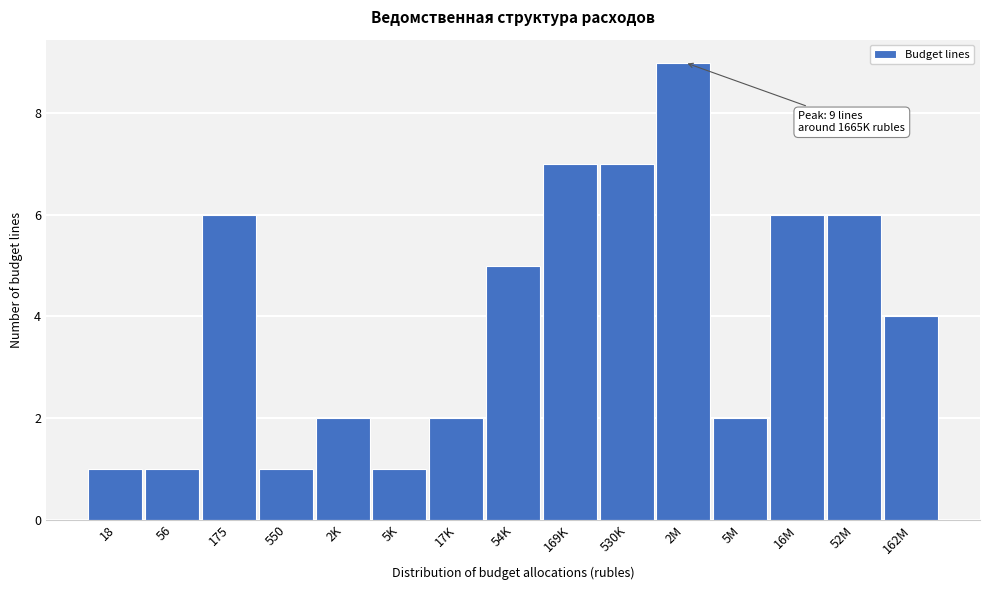

Reading right to left, list all the values displayed in this chart.

4	6	6	2	9	7	7	5	2	1	2	1	6	1	1